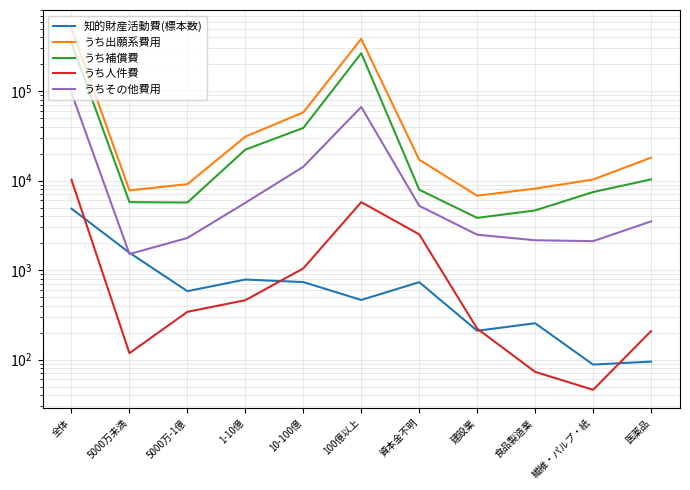

Which series has the largest total across all categories?

うち出願系費用